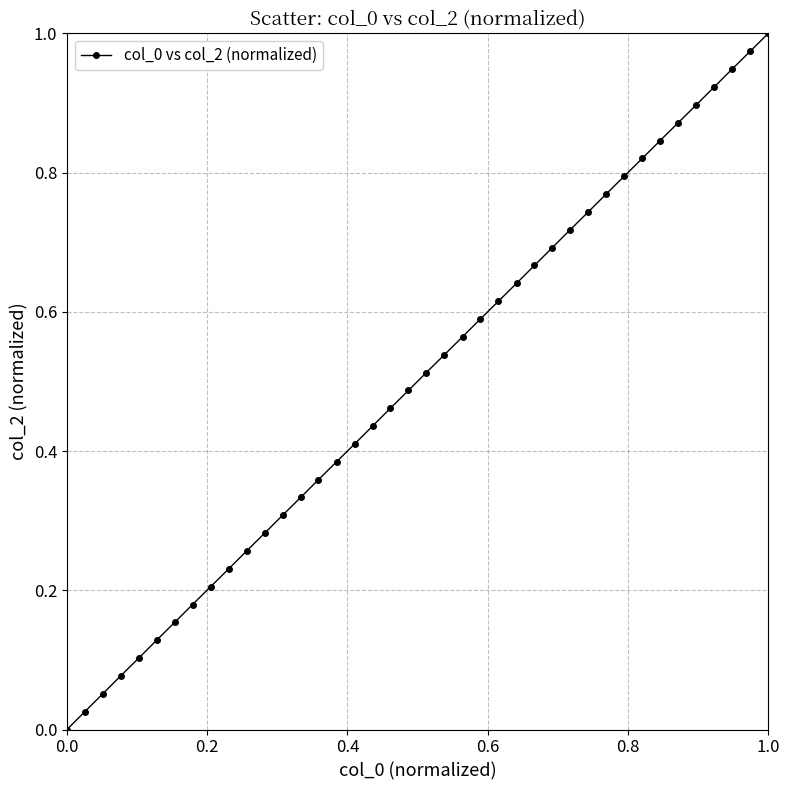

What is the sum of all values?

20.0